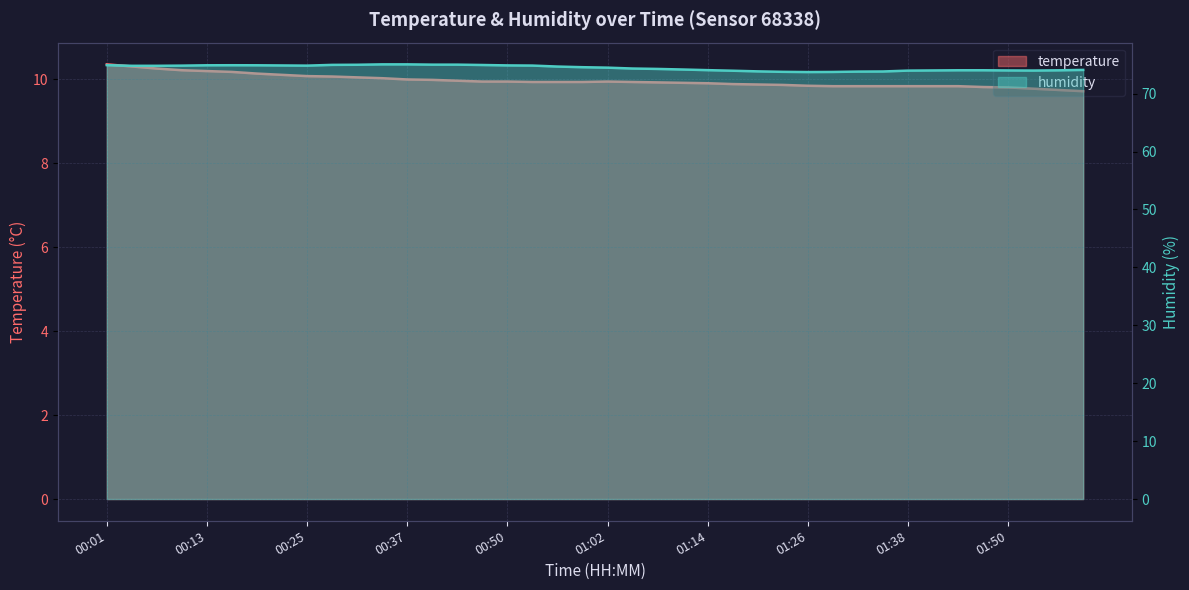

At how many categories does at least one series exceed 73?

40